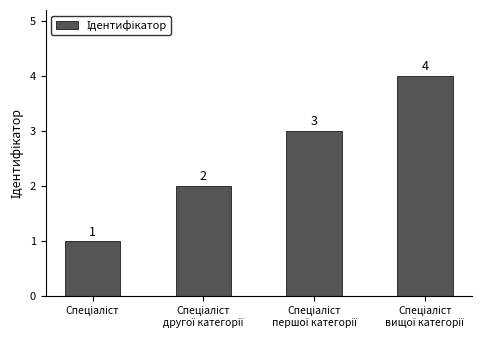

What is the sum of all values?

10